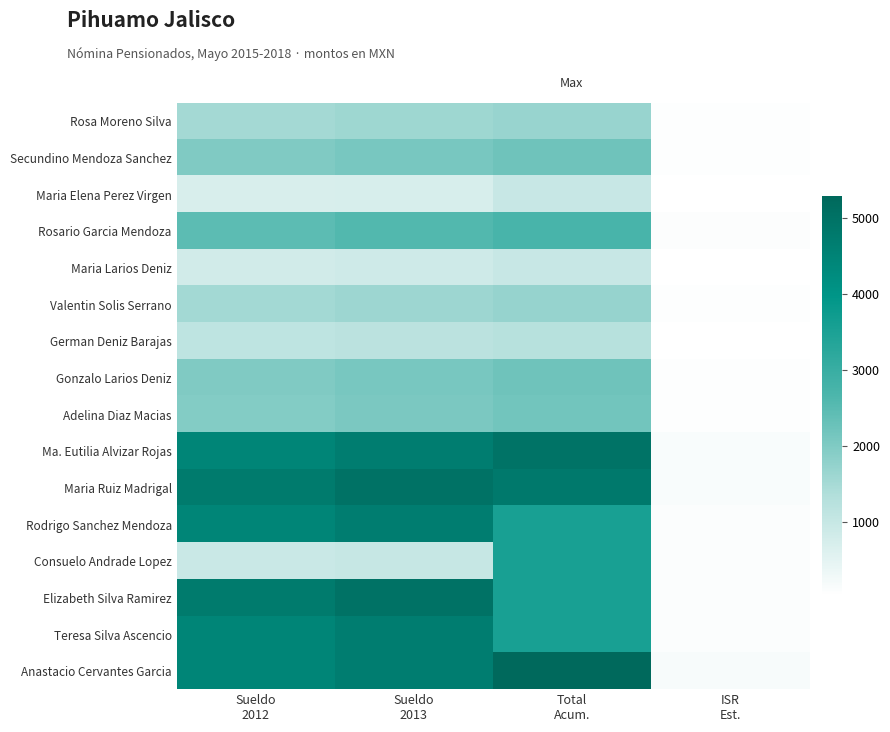

Reading left to right, what are all the values shown in this chart?

Rosa Moreno Silva: Sueldo
2012=1515.2	Sueldo
2013=1591.0	Total
Acum.=1686.4	ISR
Est.=50.6
Secundino Mendoza Sanchez: Sueldo
2012=1983.3	Sueldo
2013=2082.4	Total
Acum.=2207.4	ISR
Est.=66.2
Maria Elena Perez Virgen: Sueldo
2012=689.8	Sueldo
2013=724.2	Total
Acum.=975.9	ISR
Est.=29.3
Rosario Garcia Mendoza: Sueldo
2012=2460.2	Sueldo
2013=2583.2	Total
Acum.=2738.2	ISR
Est.=82.2
Maria Larios Deniz: Sueldo
2012=810.4	Sueldo
2013=850.9	Total
Acum.=975.9	ISR
Est.=29.3
Valentin Solis Serrano: Sueldo
2012=1534.0	Sueldo
2013=1610.7	Total
Acum.=1707.3	ISR
Est.=51.2
German Deniz Barajas: Sueldo
2012=1131.9	Sueldo
2013=1188.5	Total
Acum.=1259.8	ISR
Est.=37.8
Gonzalo Larios Deniz: Sueldo
2012=1994.4	Sueldo
2013=2094.2	Total
Acum.=2219.8	ISR
Est.=66.6
Adelina Diaz Macias: Sueldo
2012=1957.1	Sueldo
2013=2054.9	Total
Acum.=2178.2	ISR
Est.=65.3
Ma. Eutilia Alvizar Rojas: Sueldo
2012=4460.9	Sueldo
2013=4683.9	Total
Acum.=4964.9	ISR
Est.=148.9
Maria Ruiz Madrigal: Sueldo
2012=4747.0	Sueldo
2013=4984.3	Total
Acum.=4774.0	ISR
Est.=143.2
Rodrigo Sanchez Mendoza: Sueldo
2012=4460.6	Sueldo
2013=4683.6	Total
Acum.=3542.0	ISR
Est.=106.3
Consuelo Andrade Lopez: Sueldo
2012=952.4	Sueldo
2013=1000.0	Total
Acum.=3542.0	ISR
Est.=106.3
Elizabeth Silva Ramirez: Sueldo
2012=4747.0	Sueldo
2013=4984.3	Total
Acum.=3542.0	ISR
Est.=106.3
Teresa Silva Ascencio: Sueldo
2012=4460.6	Sueldo
2013=4683.6	Total
Acum.=3542.0	ISR
Est.=106.3
Anastacio Cervantes Garcia: Sueldo
2012=4460.6	Sueldo
2013=4683.6	Total
Acum.=5283.4	ISR
Est.=158.5